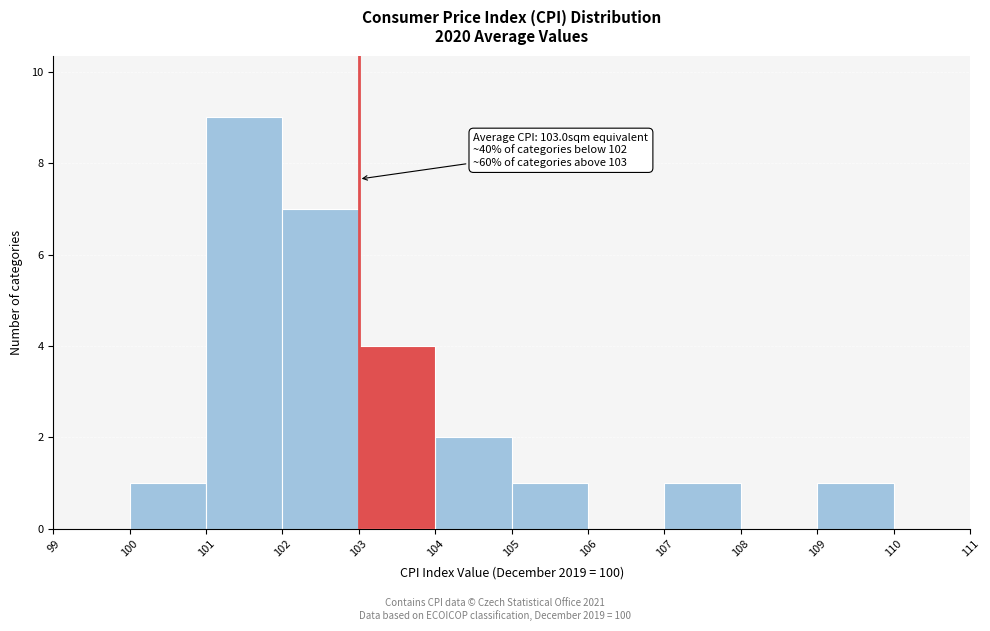

Over which range of the x-axis is the bar tallest?

101 to 102